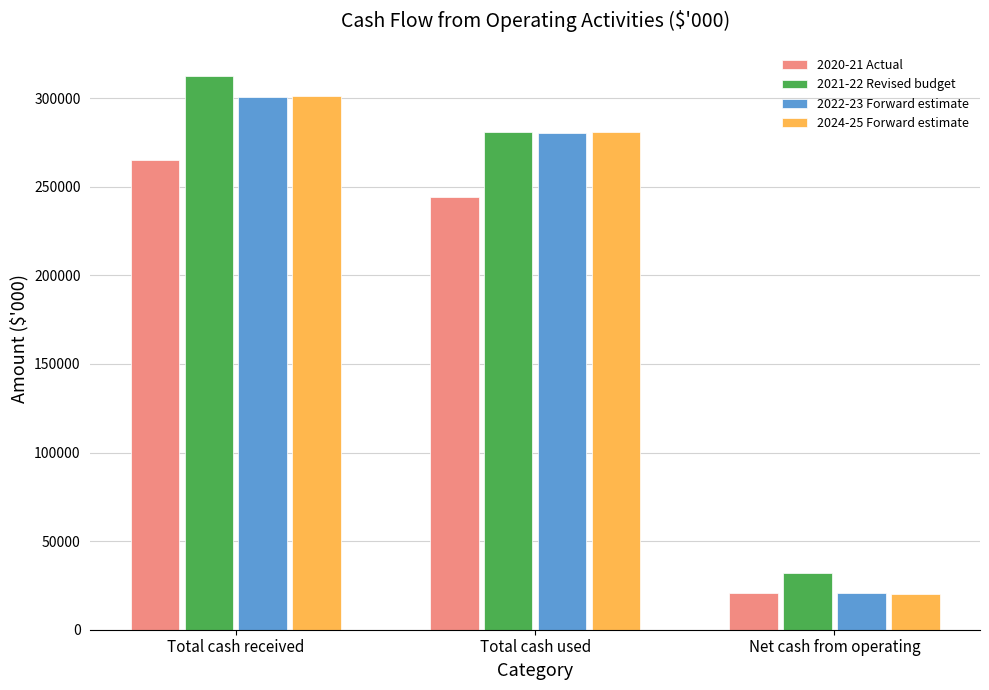

Where is 2022-23 Forward estimate nearest to the value 160657?

Total cash used